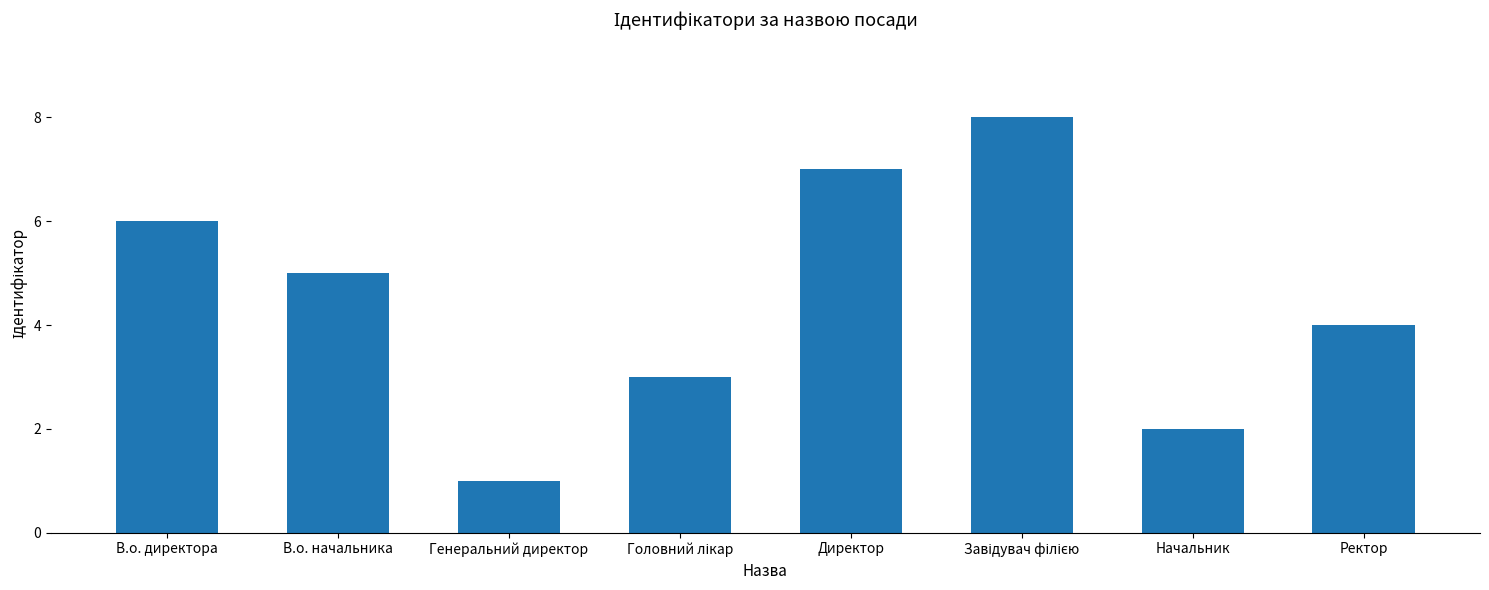

The chart shows a value of 6 at В.о. директора. True or false?

True